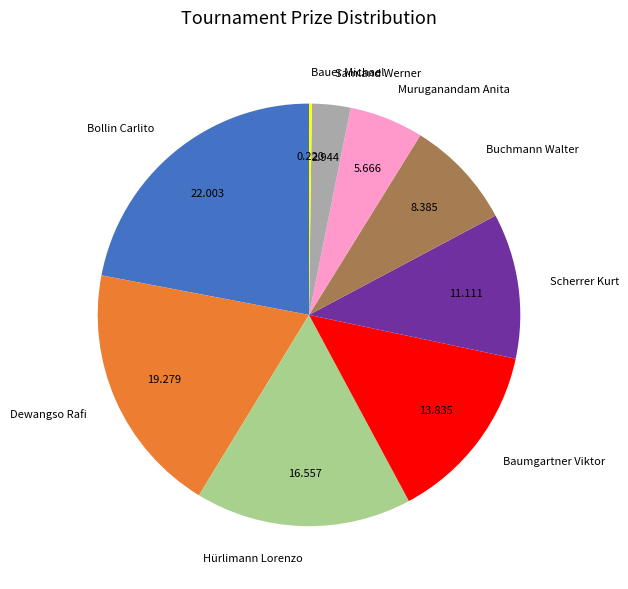

Is the sum of Bollin Carlito and Buchmann Walter greater than half?

No